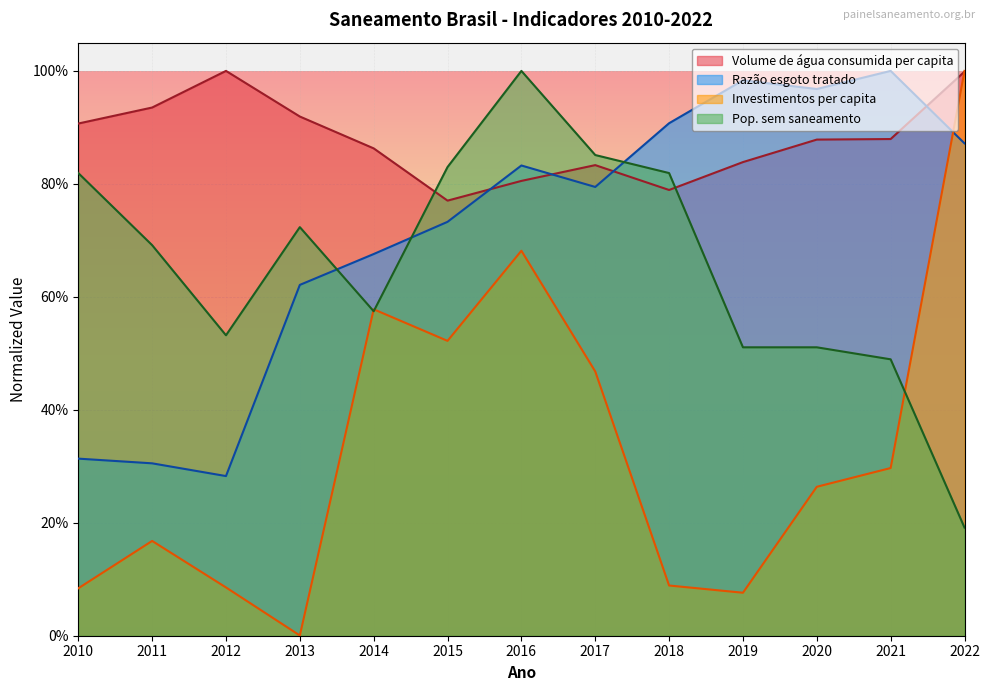

Reading right to left, transcribe all the data shown in this chart.

Volume de água consumida per capita: 1.0	0.9	0.9	0.8	0.8	0.8	0.8	0.8	0.9	0.9	1.0	0.9	0.9
Razão esgoto tratado: 0.9	1.0	1.0	1.0	0.9	0.8	0.8	0.7	0.7	0.6	0.3	0.3	0.3
Investimentos per capita: 1.0	0.3	0.3	0.1	0.1	0.5	0.7	0.5	0.6	0.0	0.1	0.2	0.1
Pop. sem saneamento: 0.2	0.5	0.5	0.5	0.8	0.9	1.0	0.8	0.6	0.7	0.5	0.7	0.8